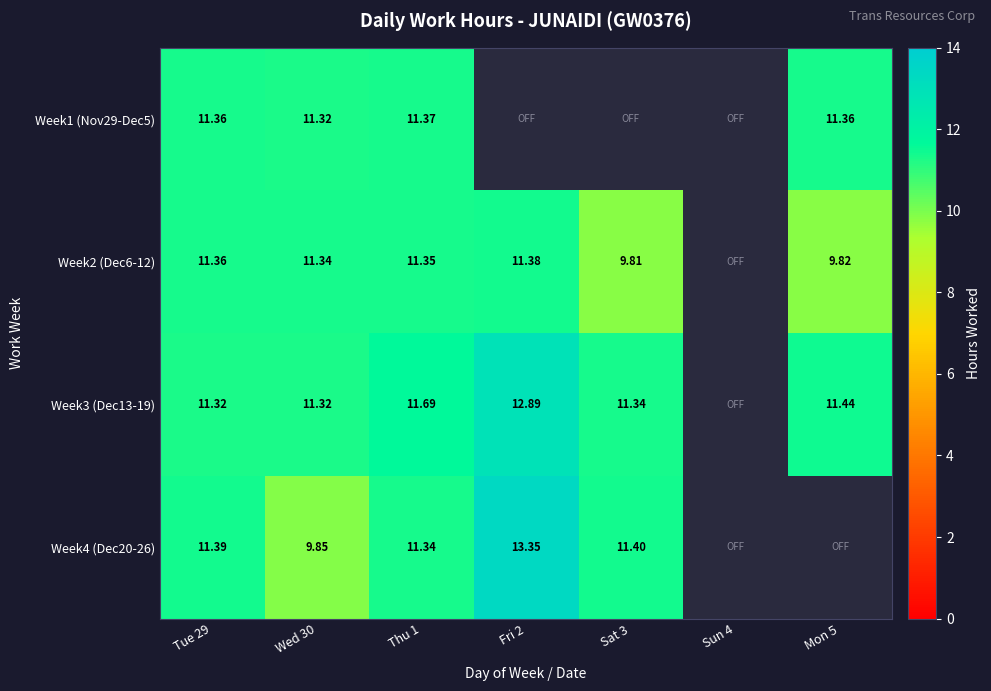

How many data points does each series have?

7